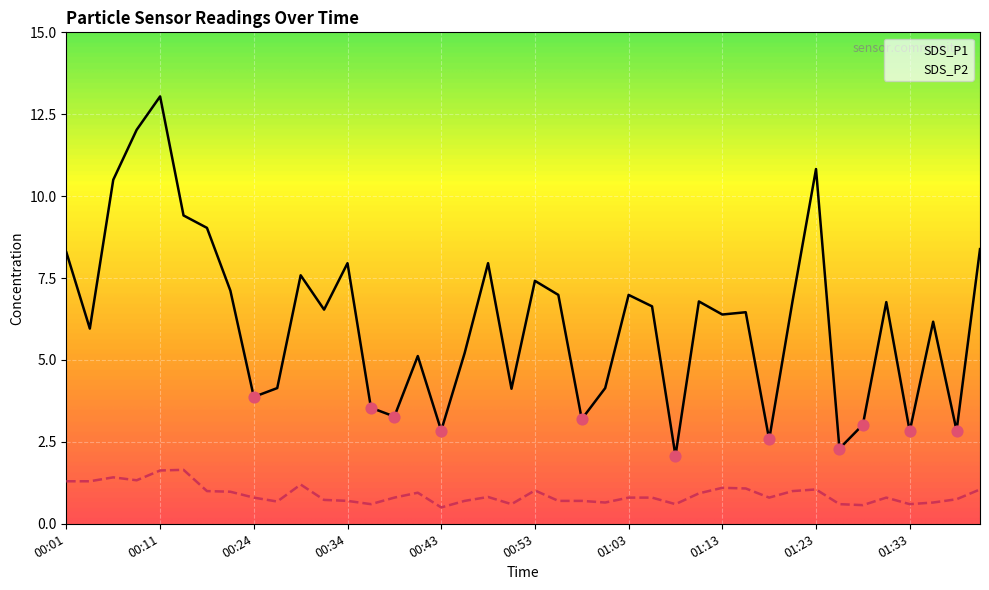

At which category is the sum across all series the highest?

00:11